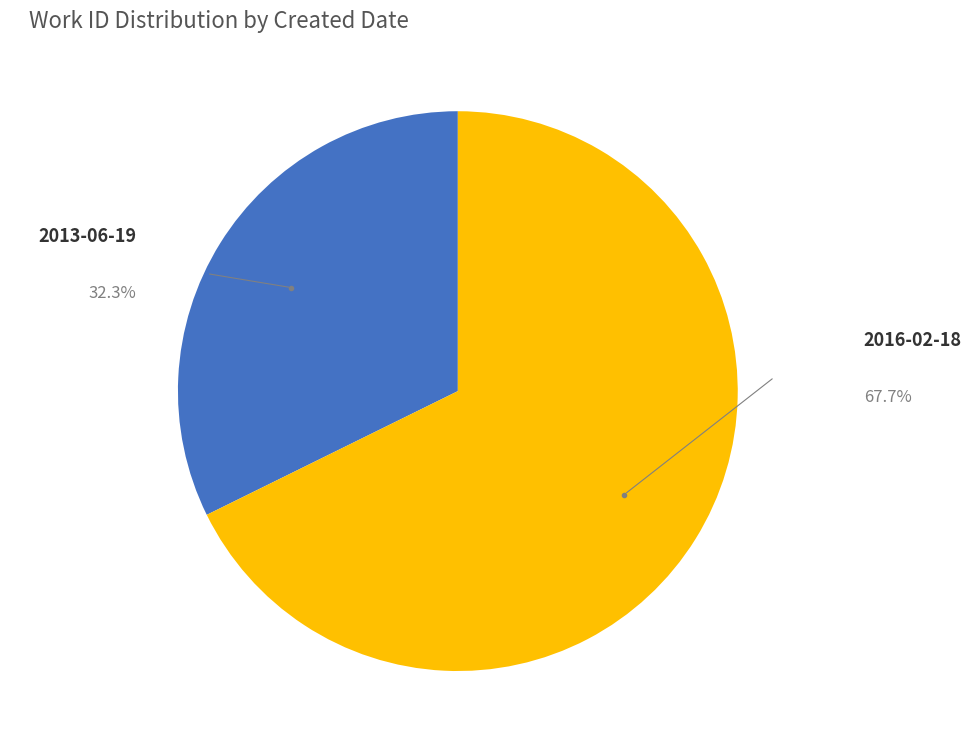

Does any single category account for the majority?

Yes